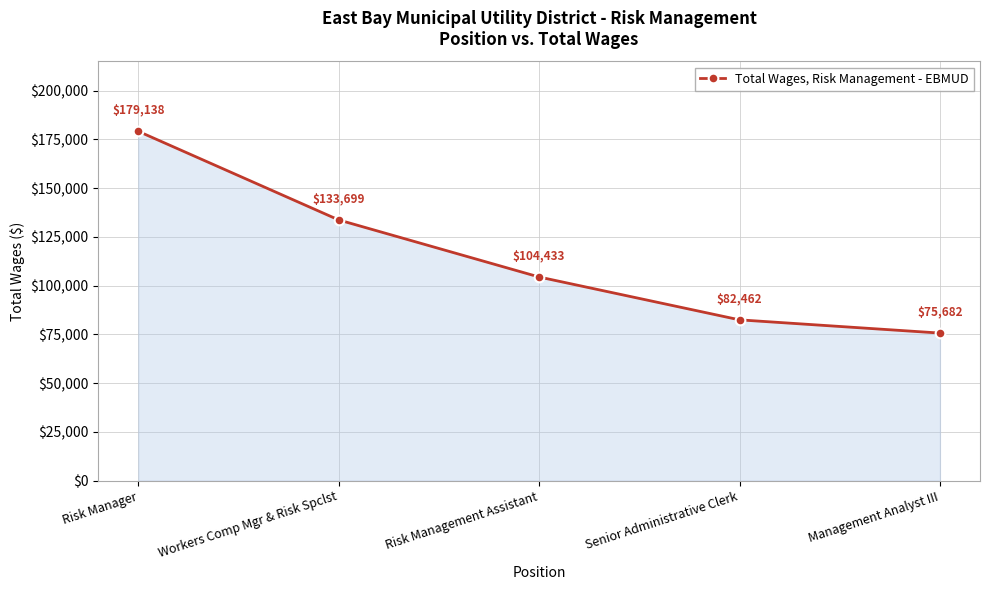

What is the change in value from Workers Comp Mgr & Risk Spclst to Senior Administrative Clerk?

-51237